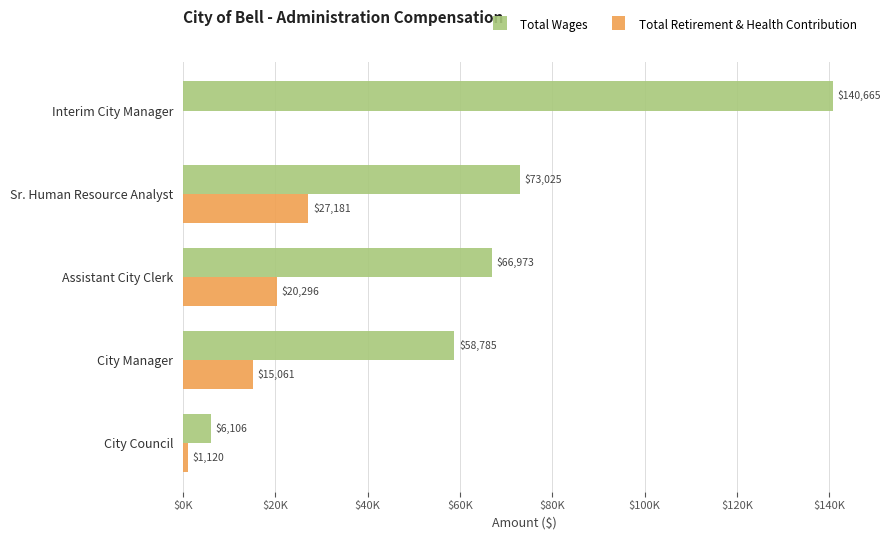

What are all the series names shown in the legend?

Total Wages, Total Retirement & Health Contribution